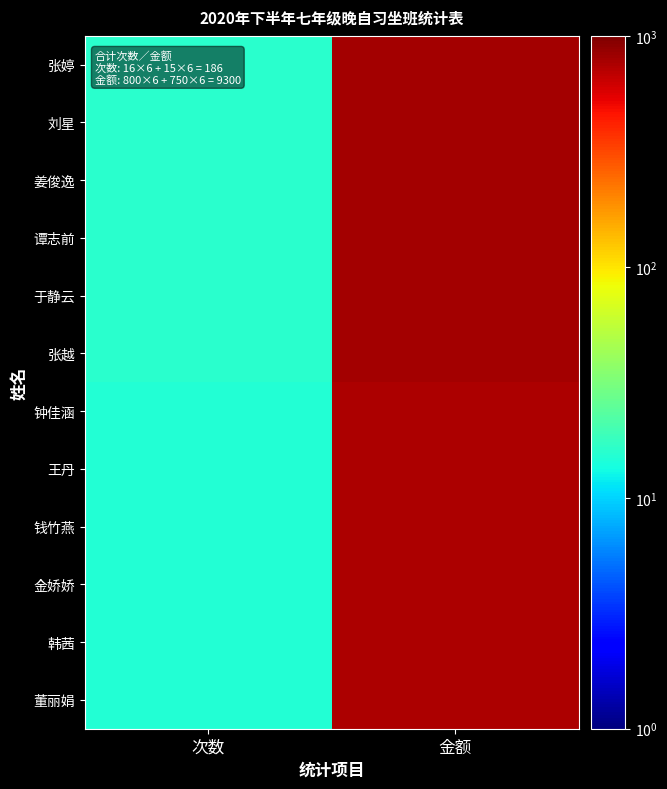

Between 次数 and 金额, which series saw the biggest shift?

张婷